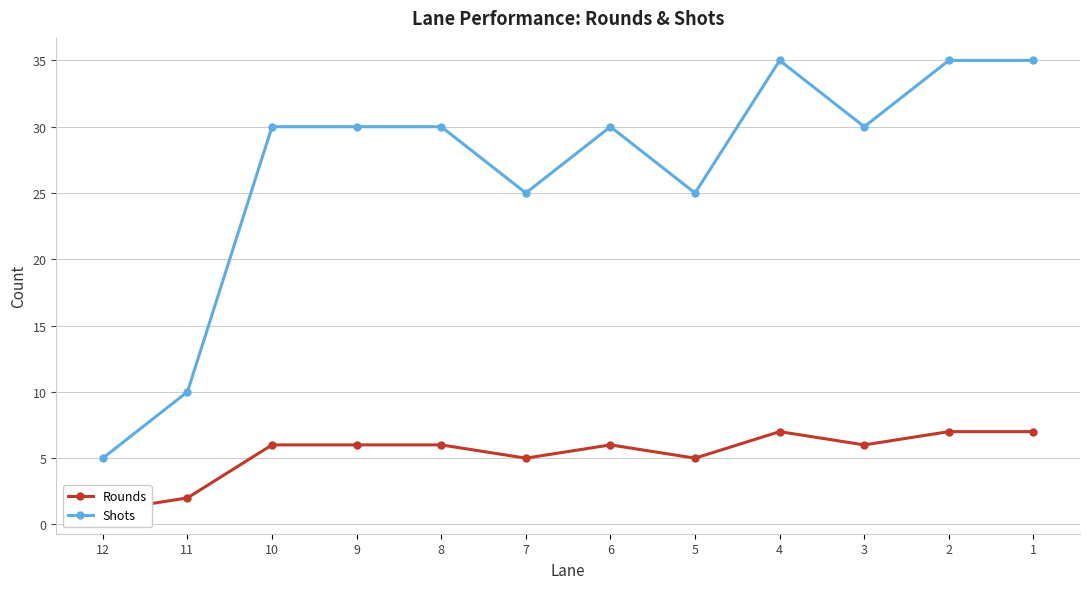

Is it true that Shots equals 19 at 10?

False